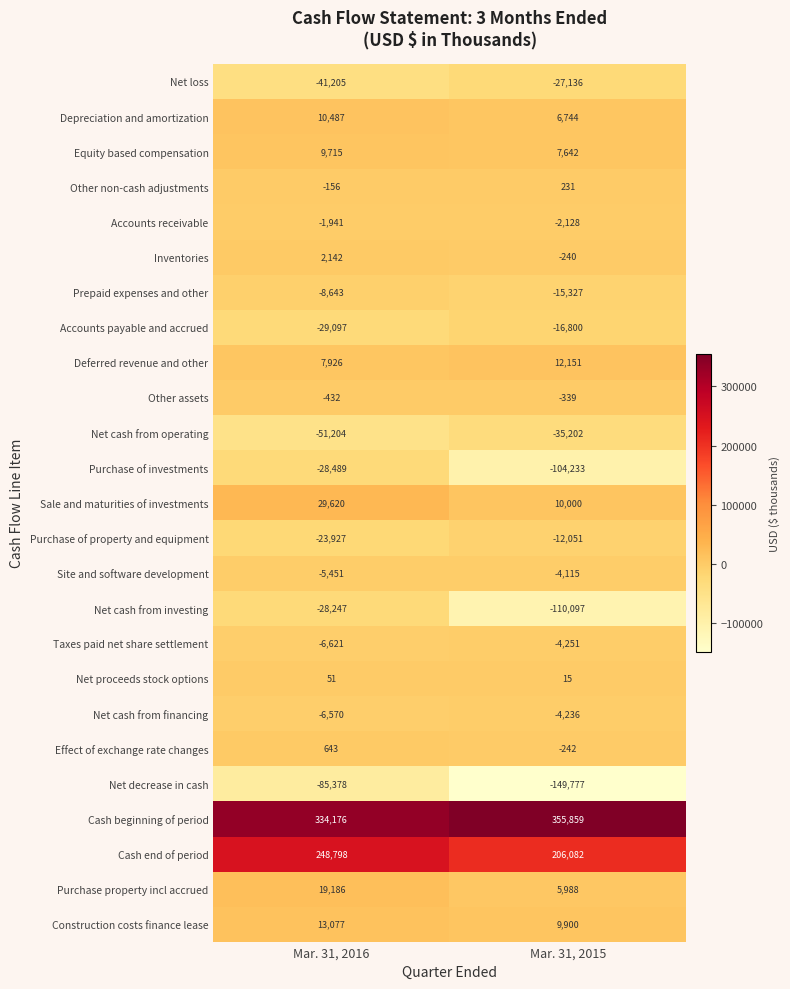

Which series has the largest total across all categories?

Cash beginning of period